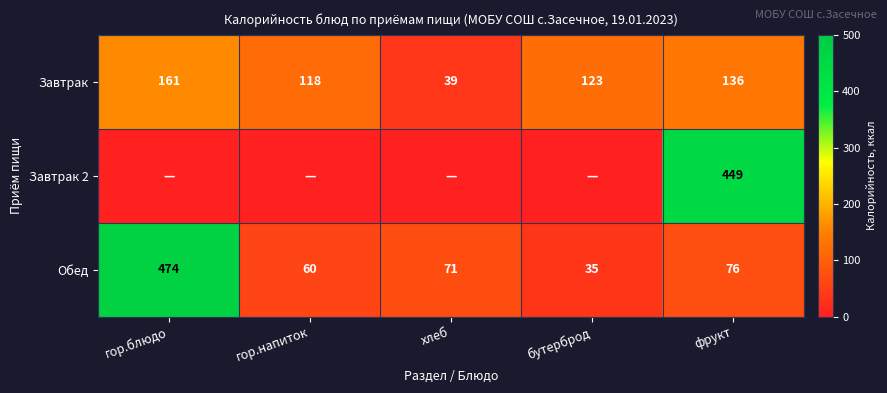

How many distinct data groups are displayed?

3